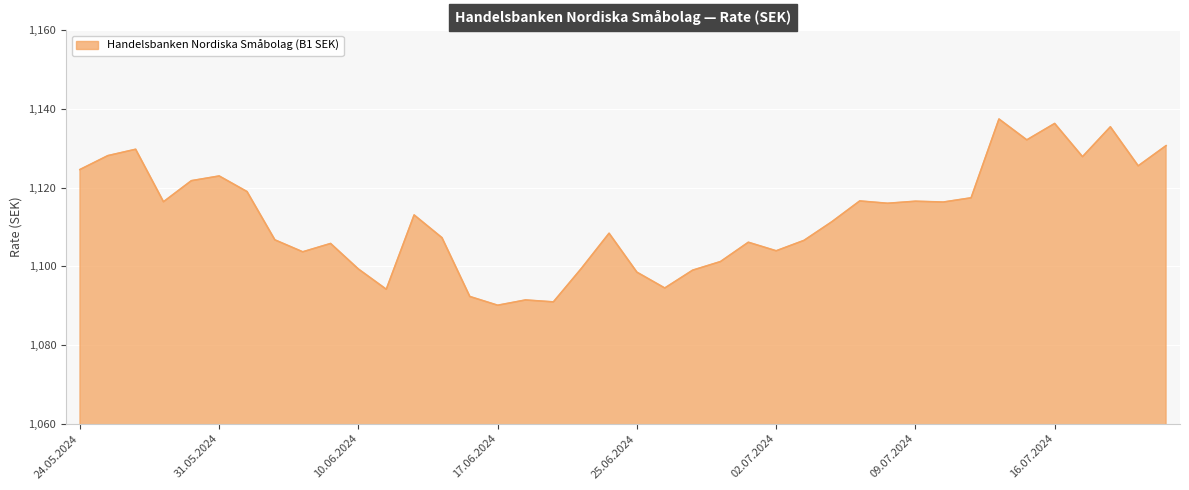

What is the sum of all values?

44495.1